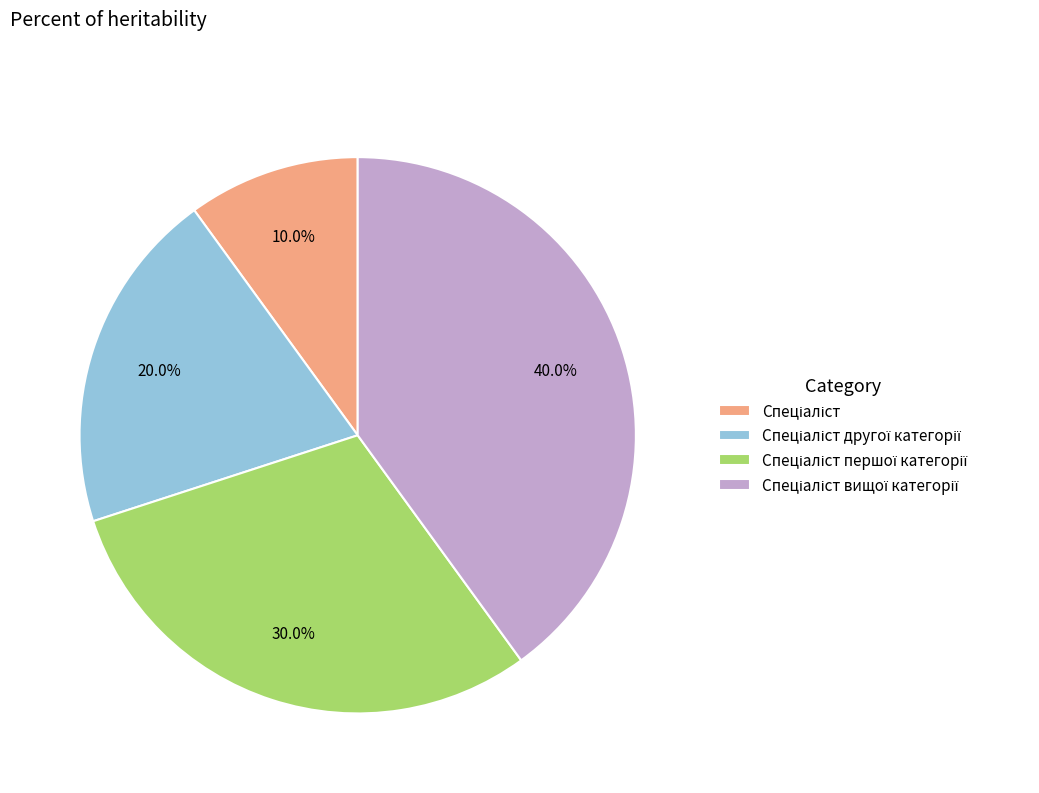

To the nearest percent, what is the average slice percentage?

25%